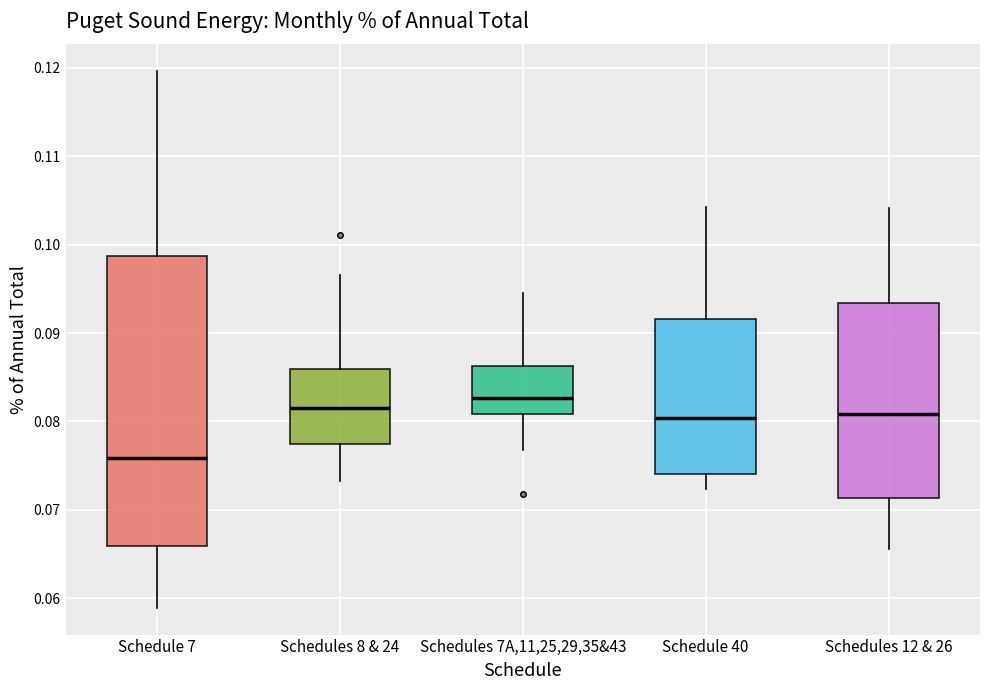

Which box has the lowest median line?

Schedule 7